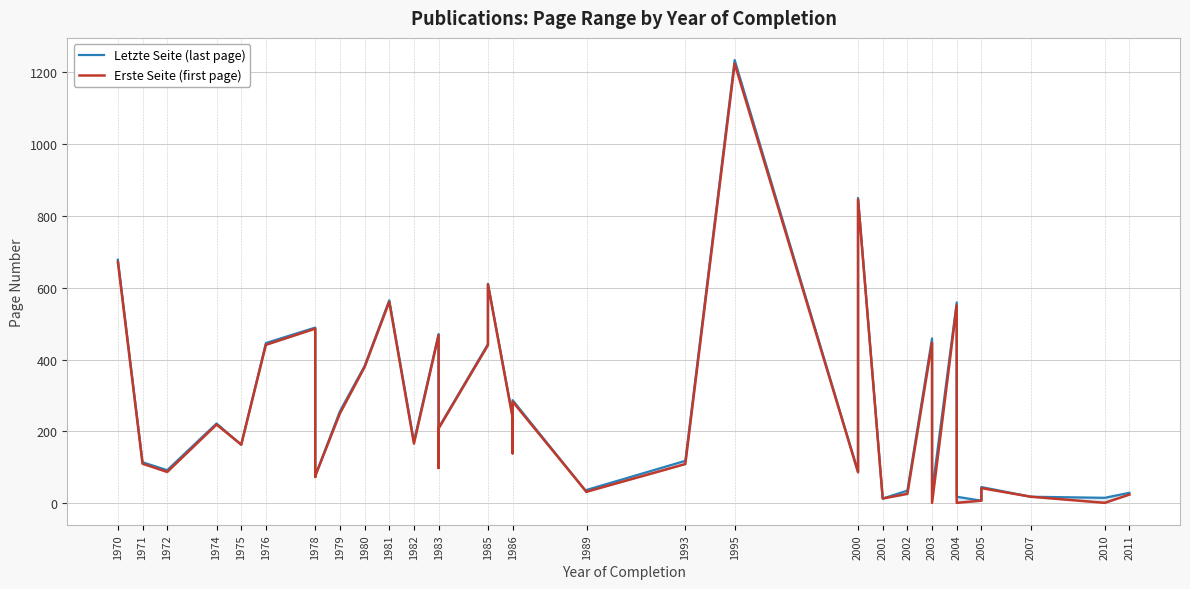

What are all the series names shown in the legend?

Letzte Seite (last page), Erste Seite (first page)